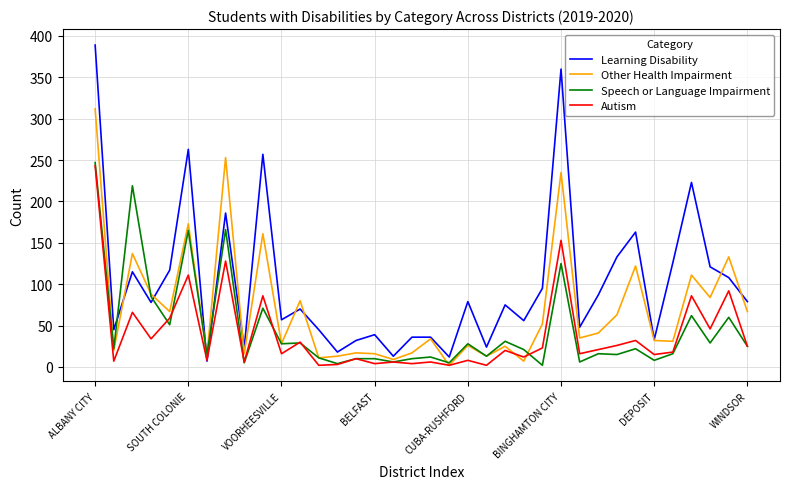

In Other Health Impairment, how many points are higher than both neighbors (excluding endpoints)?

13